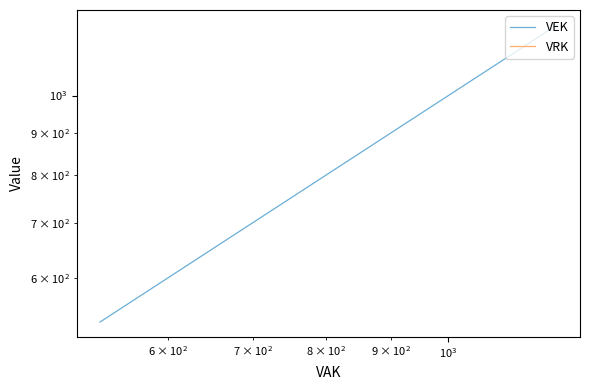

True or false: VEK and VRK intersect in this chart.

False